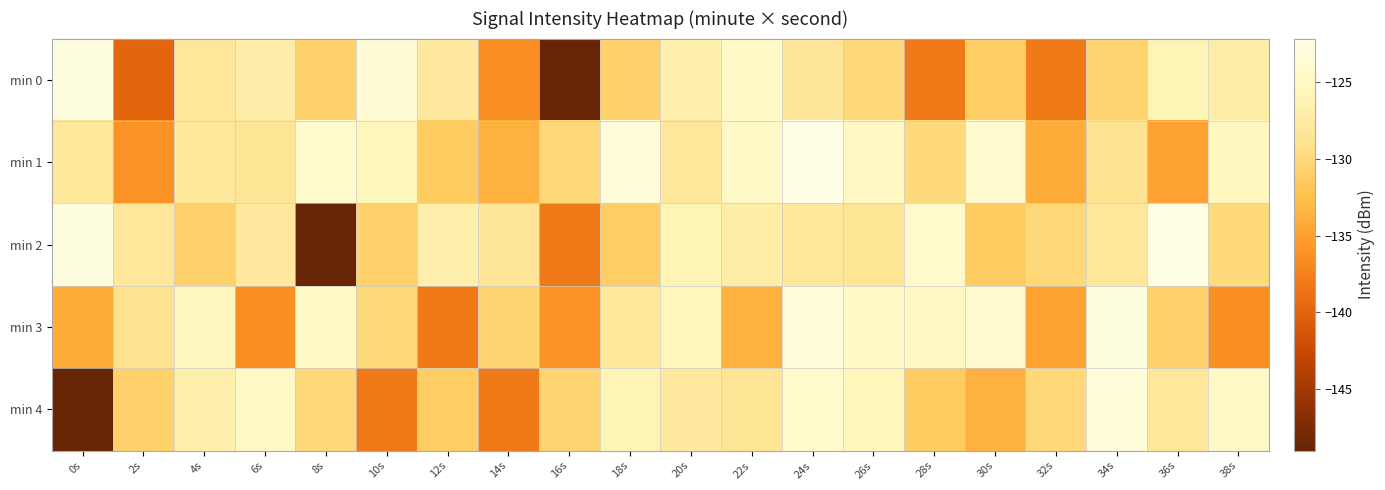

At 34s, list the series in order from smallest to largest.

min 0, min 1, min 2, min 4, min 3